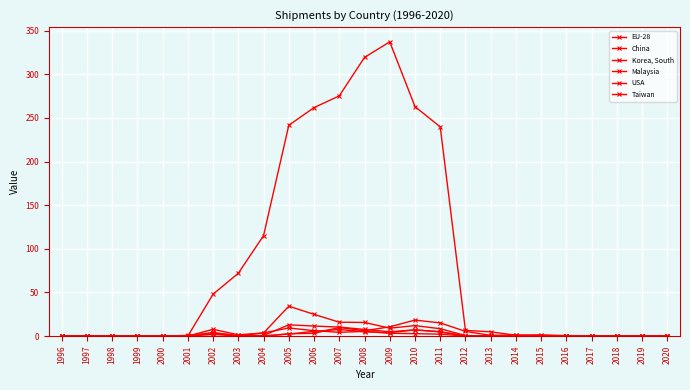

Rank the categories by China value from highest to lowest.

2009, 2008, 2007, 2010, 2006, 2005, 2011, 2004, 2003, 2002, 2012, 2013, 2014, 2017, 2000, 2001, 2016, 1996, 1997, 1998, 1999, 2015, 2018, 2019, 2020